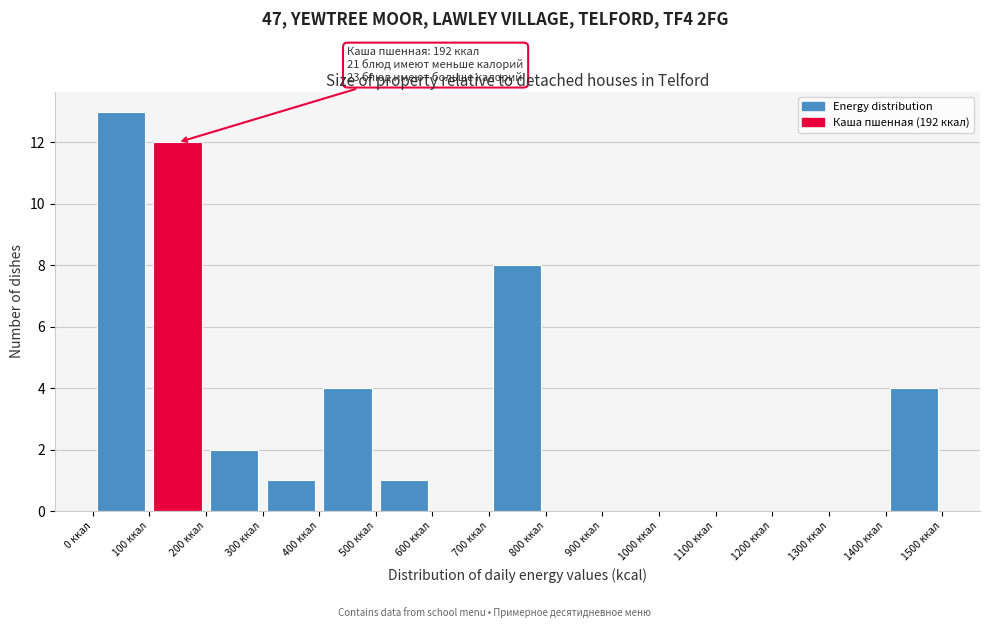

Over which range of the x-axis is the bar tallest?

0 to 100